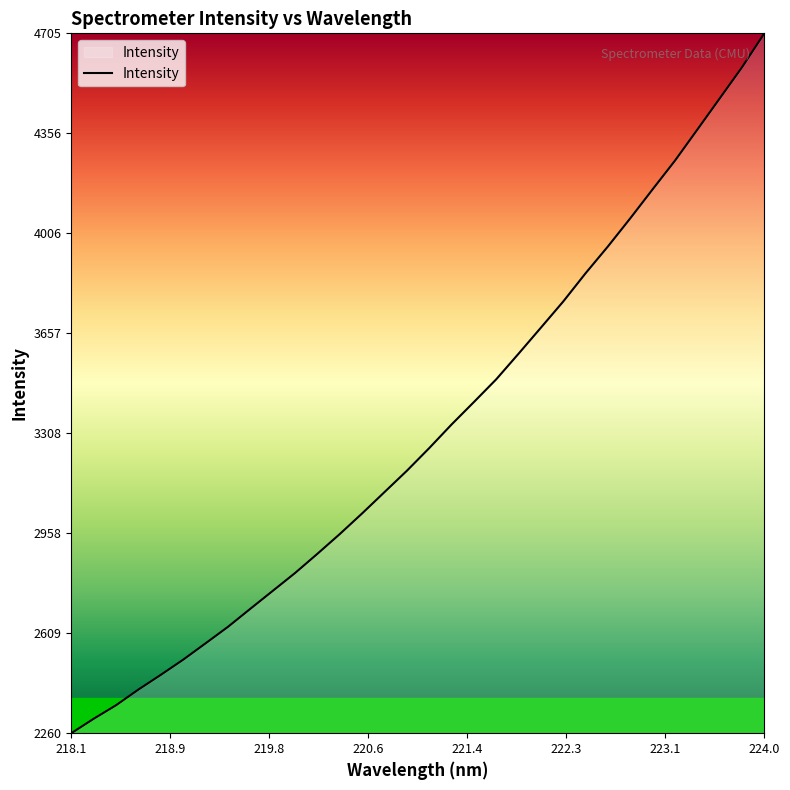

What is the difference between the maximum and minimum values?

2445.4